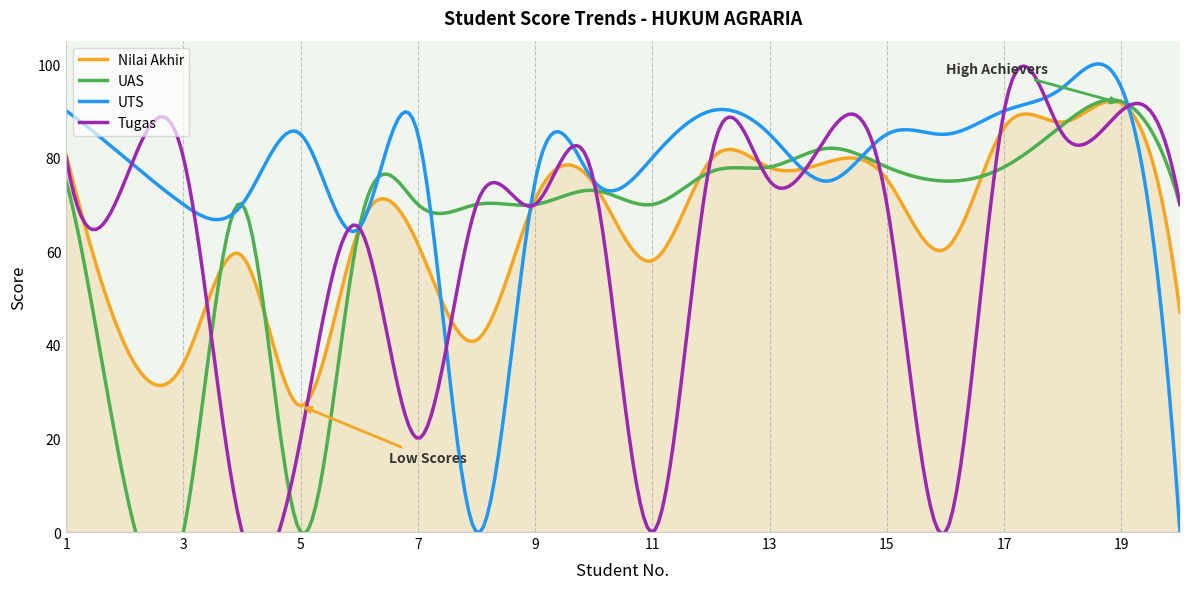

How many data points in UTS are less than 85?

10